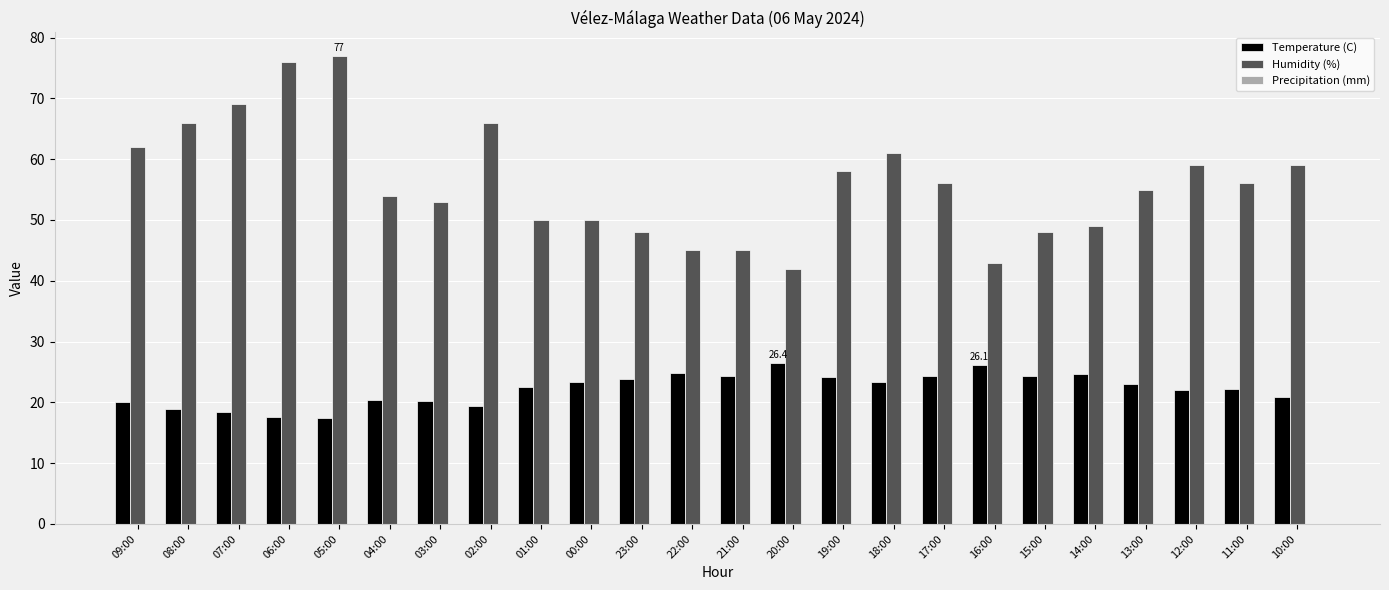

At which label does Temperature (C) first exceed 23?

00:00